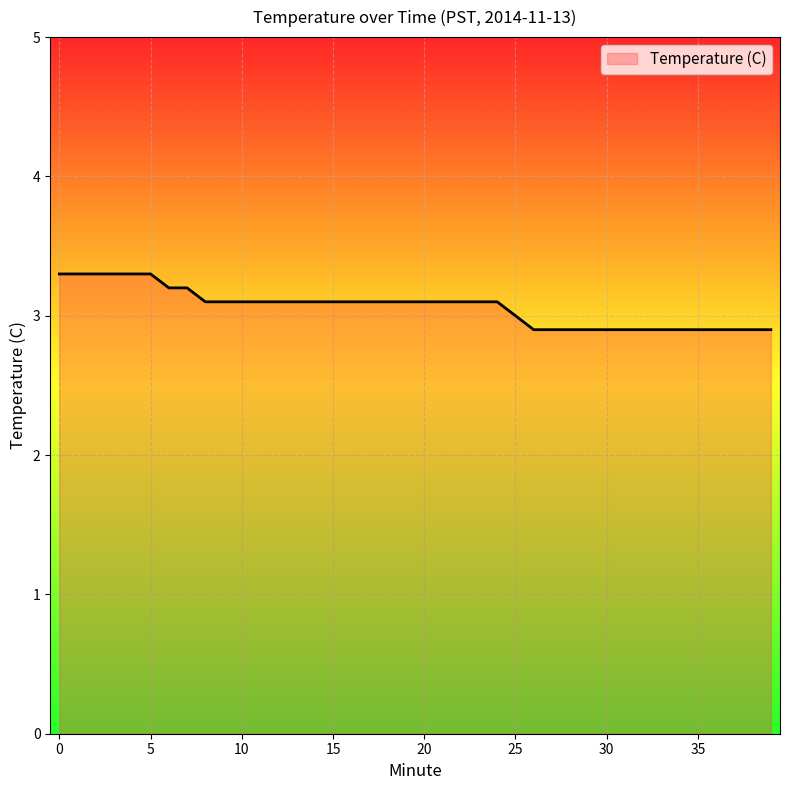

What is the greatest value displayed?

3.3